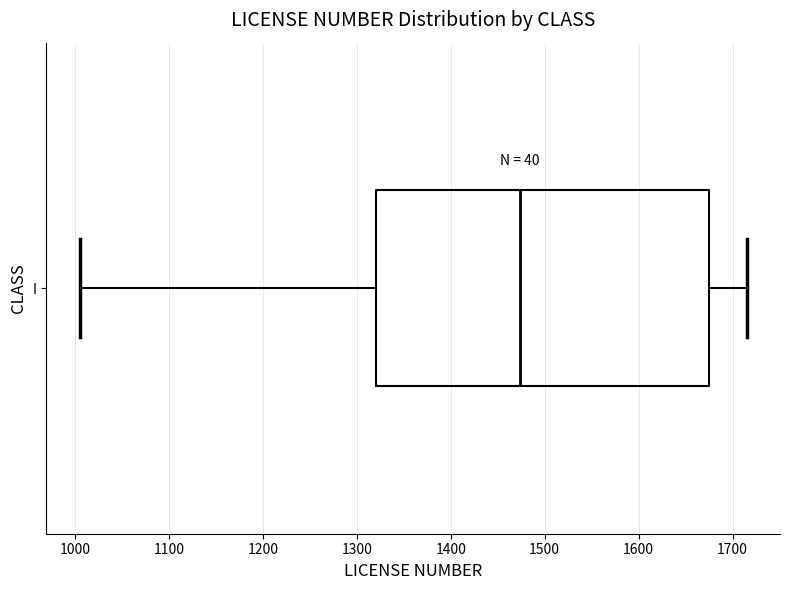

Transcribe this box plot: give where the median line is, the range the box spans, and where the two whiskers end, as read against the x-axis. The values are not printed on the chart, so give them approximately, as read against the axis.

median 1470, box 1320 to 1670, whiskers 1010 to 1720